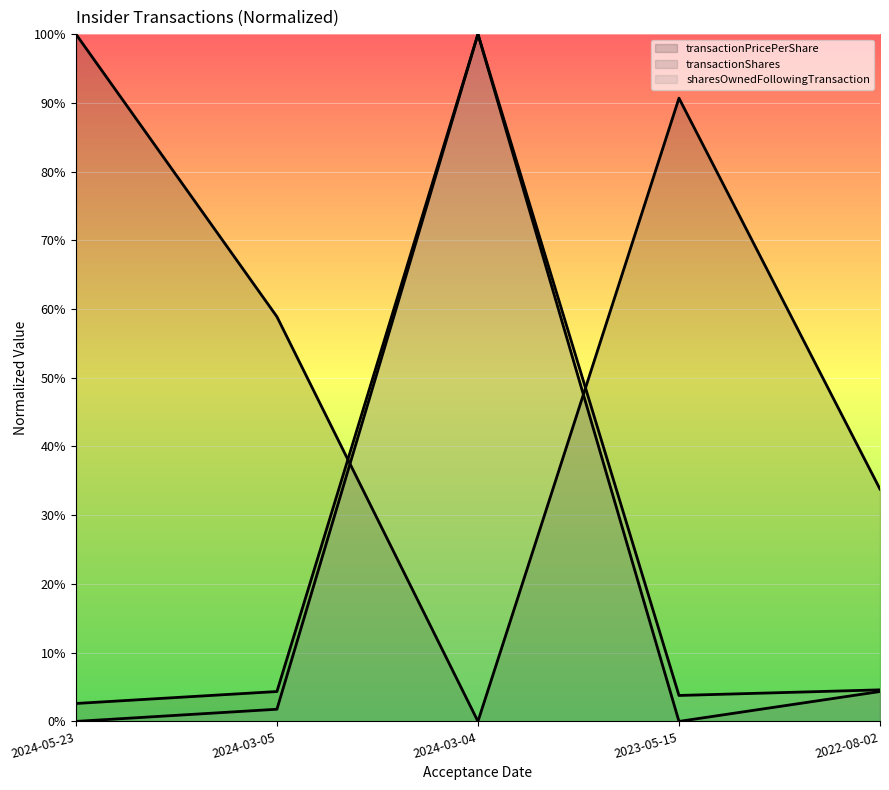

Is the value of sharesOwnedFollowingTransaction line at 2024-03-04 greater than the value of transactionPricePerShare line at 2024-03-05?

Yes